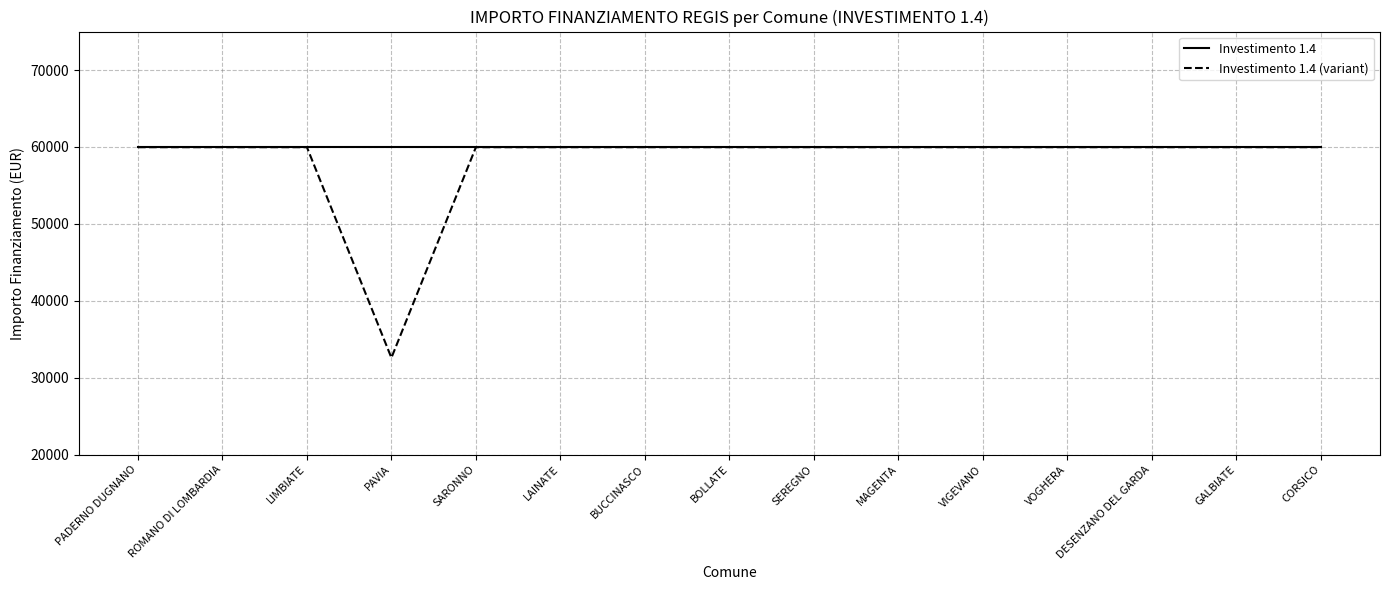

The value of Investimento 1.4 (variant) at VOGHERA is 59966. True or false?

True